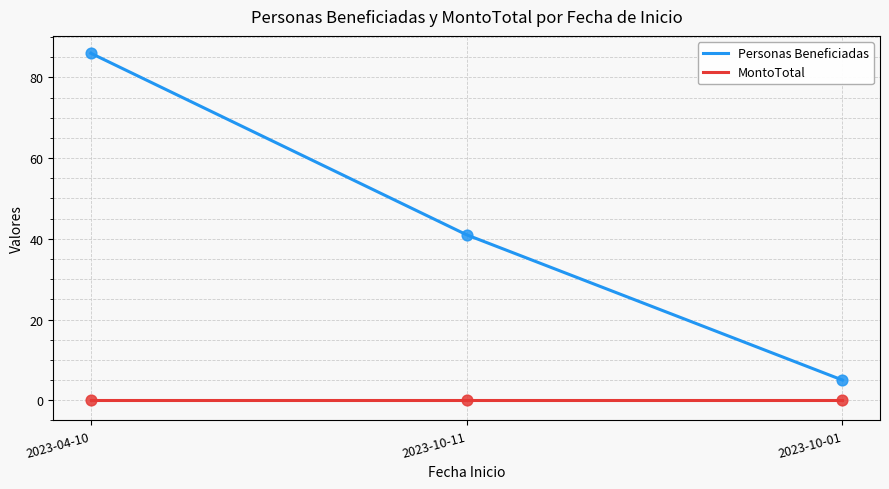

Which series changed the most between 2023-10-11 and 2023-10-01?

Personas Beneficiadas